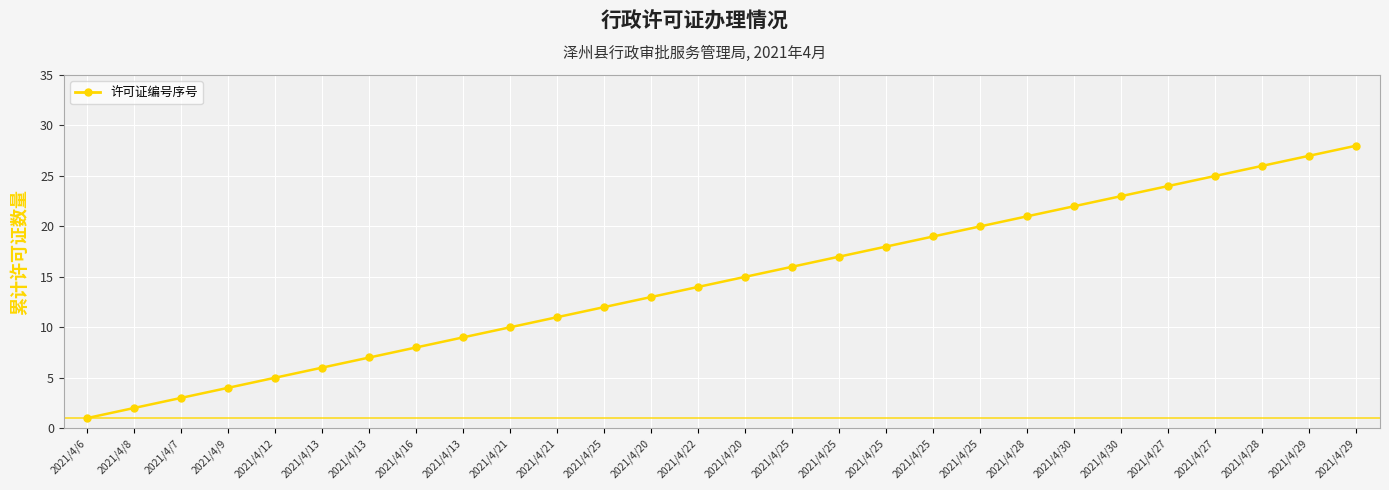

What is the change in value from 2021/4/8 to 2021/4/28?

+19